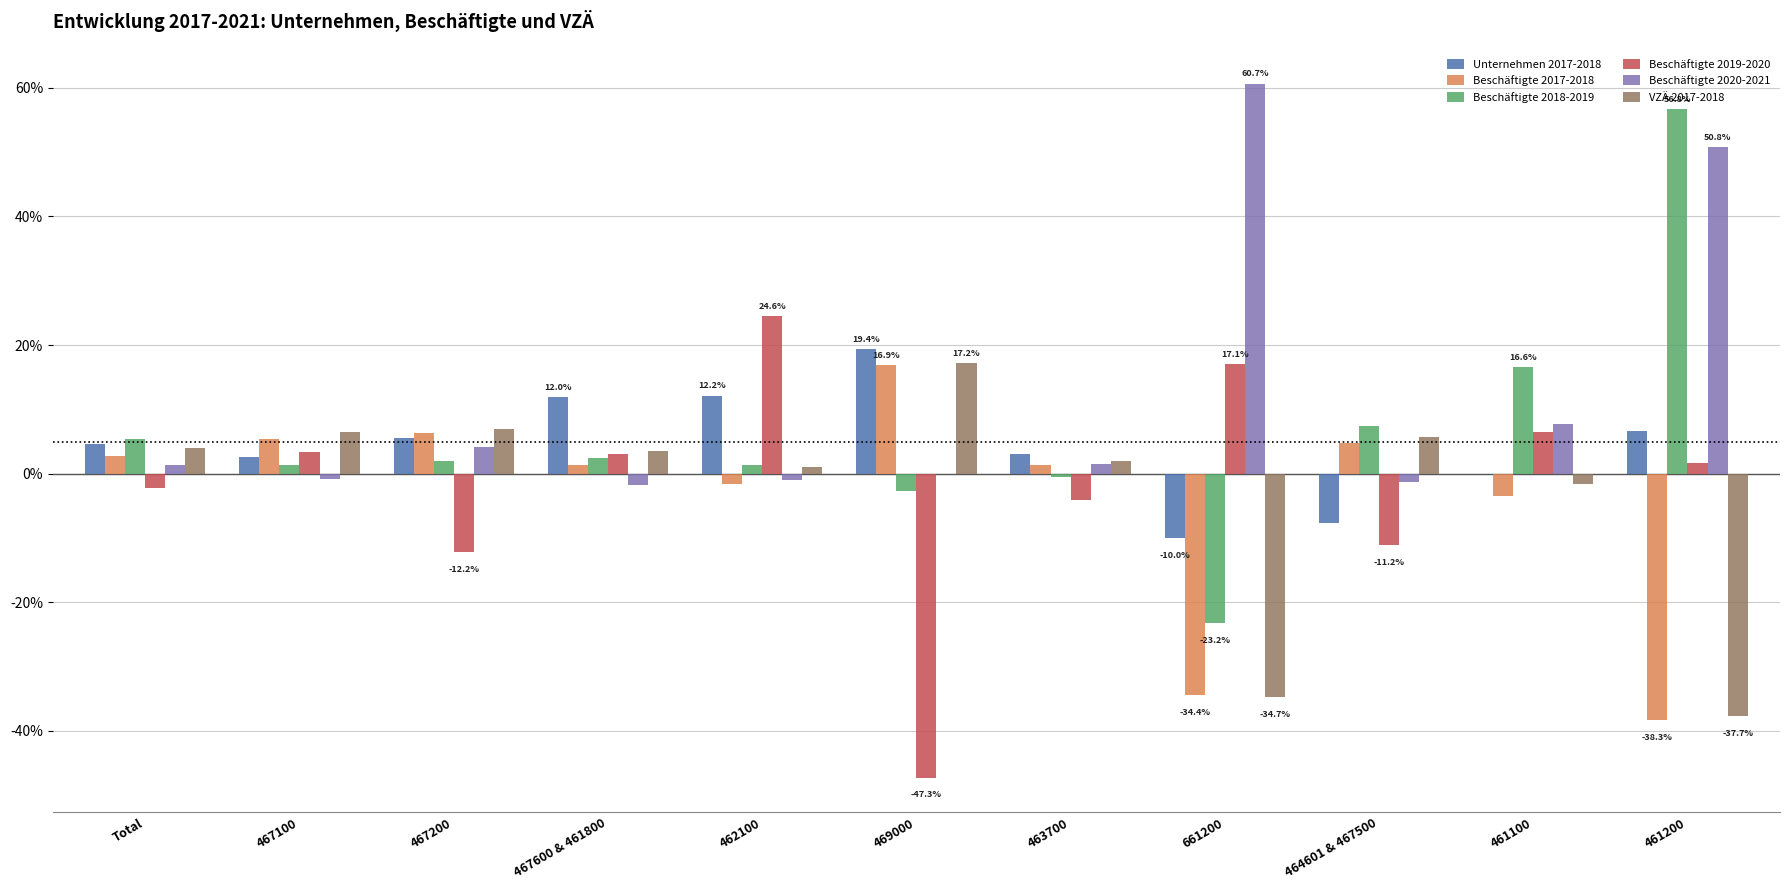

Rank the series by their maximum value, from lowest to highest.

Beschäftigte 2017-2018, VZÄ 2017-2018, Unternehmen 2017-2018, Beschäftigte 2019-2020, Beschäftigte 2018-2019, Beschäftigte 2020-2021